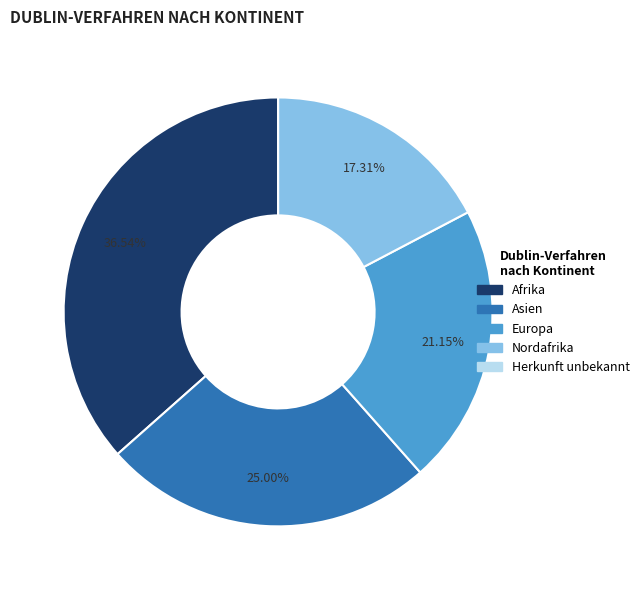

Does Nordafrika account for over 50% of the chart?

No